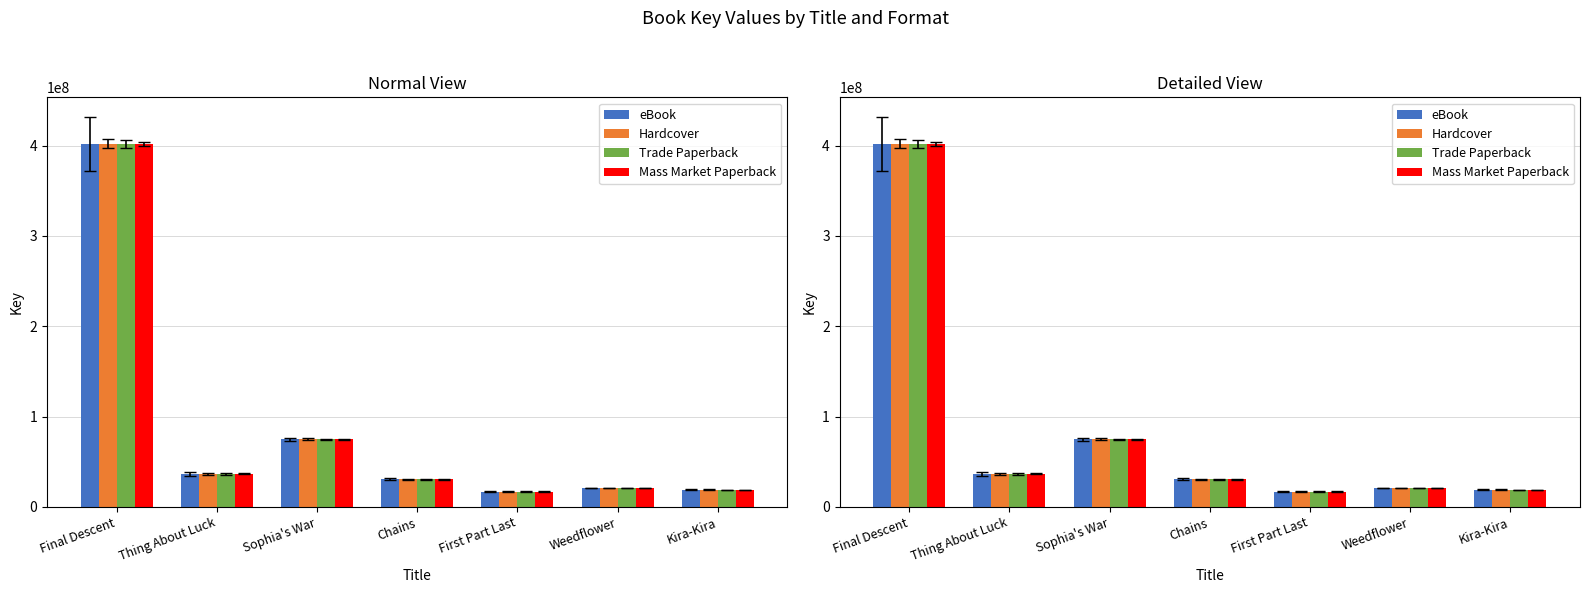

What is the average value of the eBook series?

85854592